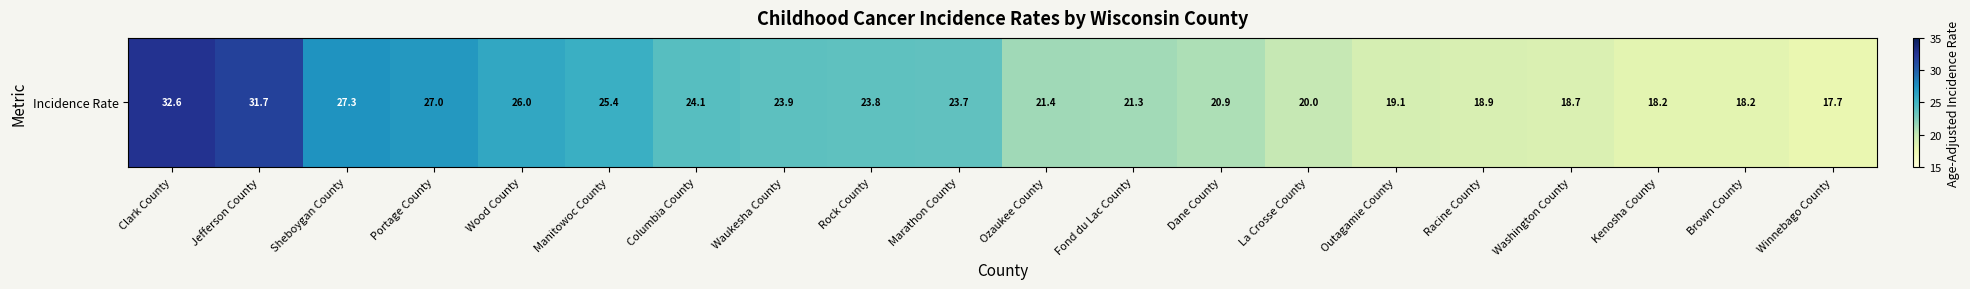

Rank the categories by value from highest to lowest.

Clark County, Jefferson County, Sheboygan County, Portage County, Wood County, Manitowoc County, Columbia County, Waukesha County, Rock County, Marathon County, Ozaukee County, Fond du Lac County, Dane County, La Crosse County, Outagamie County, Racine County, Washington County, Kenosha County, Brown County, Winnebago County